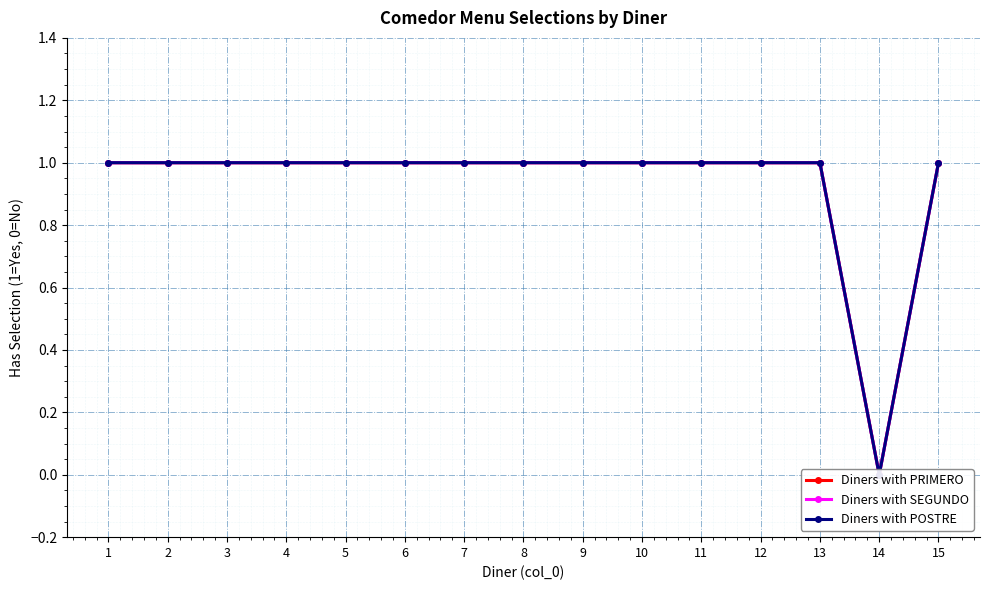

True or false: Diners with PRIMERO and Diners with SEGUNDO intersect in this chart.

False